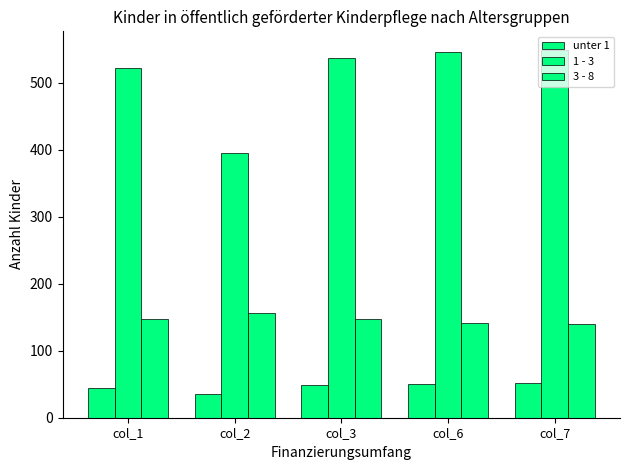

How many bars are there in each group?

3